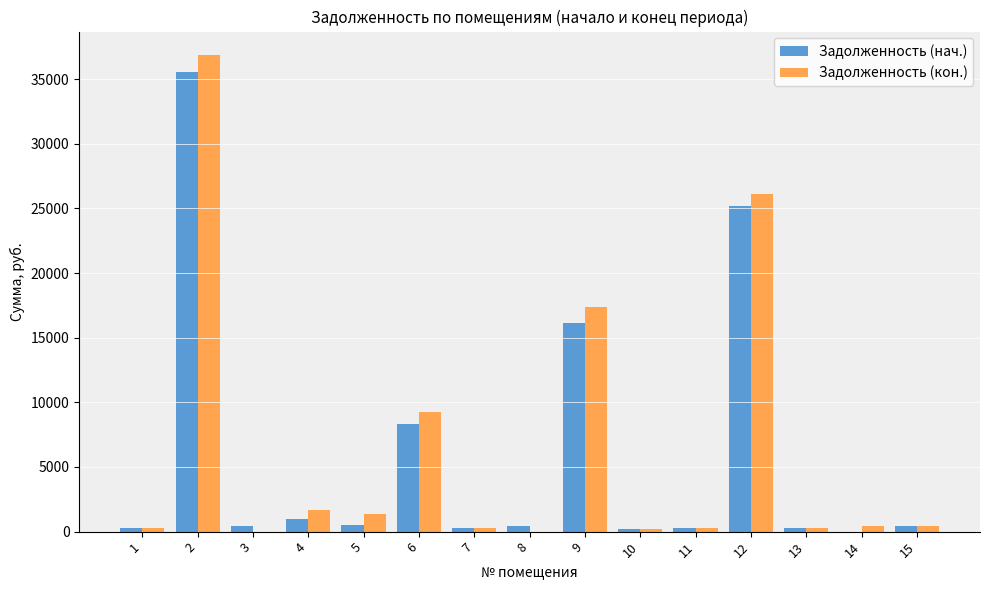

Is the value of Задолженность (кон.) at 6 greater than the value of Задолженность (нач.) at 11?

Yes